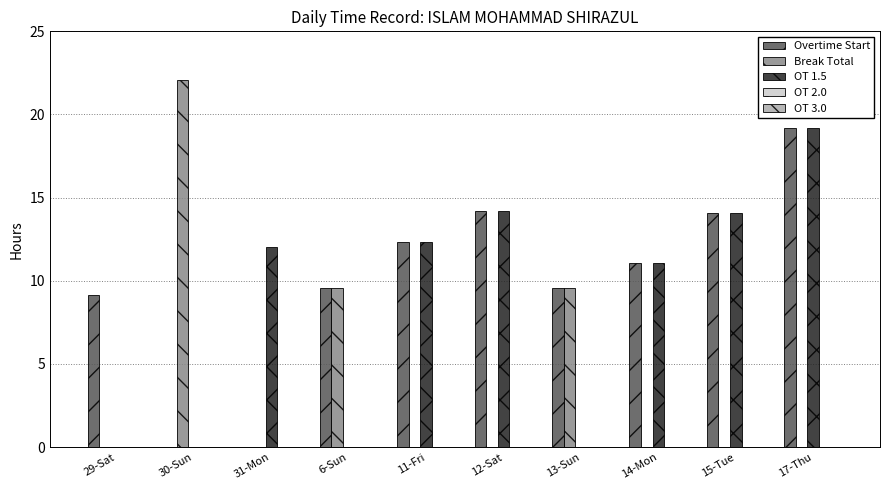

What is the sum of the Overtime Start values at 15-Tue and 6-Sun?

23.7